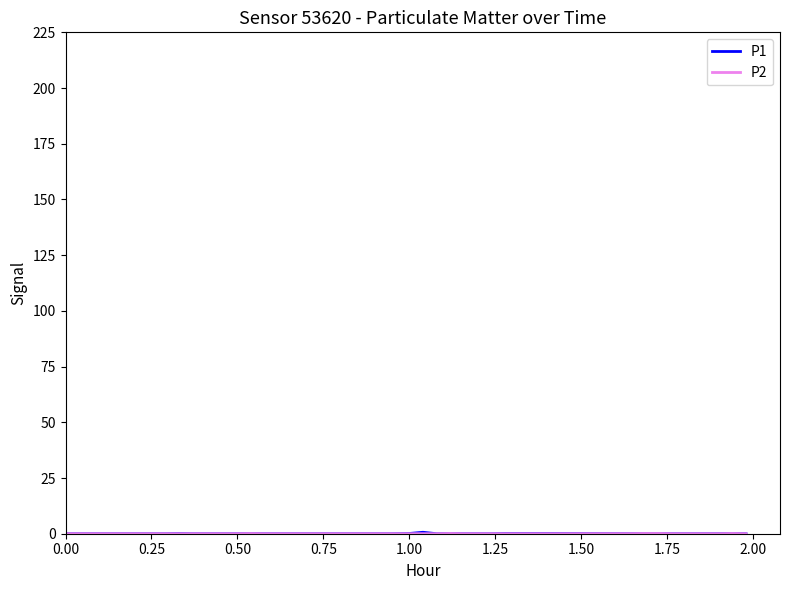

Does the chart display data point markers on the line(s)?

No